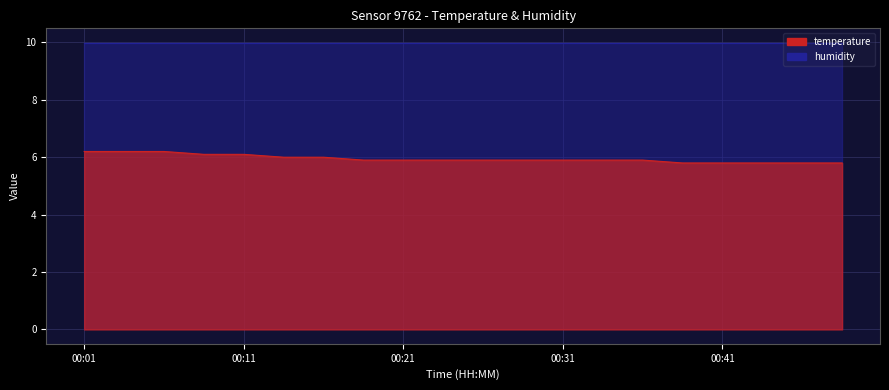

Does the chart display data point markers on the line(s)?

No